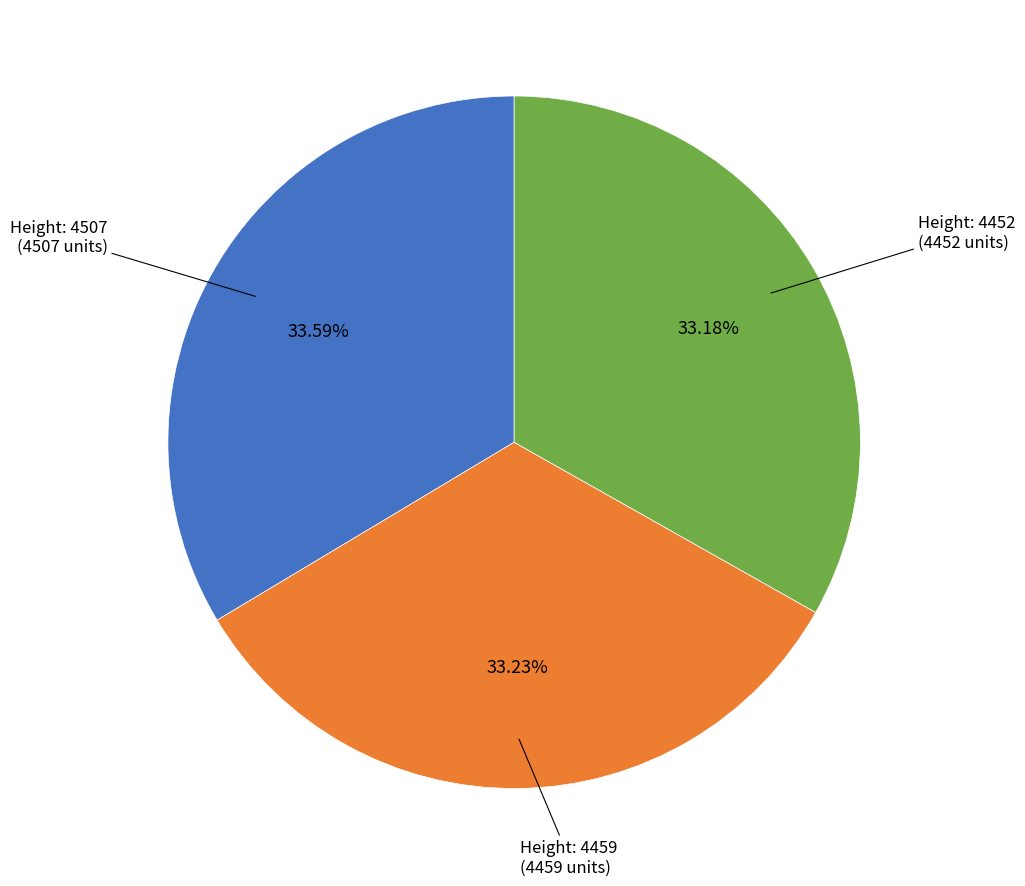

Combined, do Height: 4452 and Height: 4459 account for over 50%?

Yes